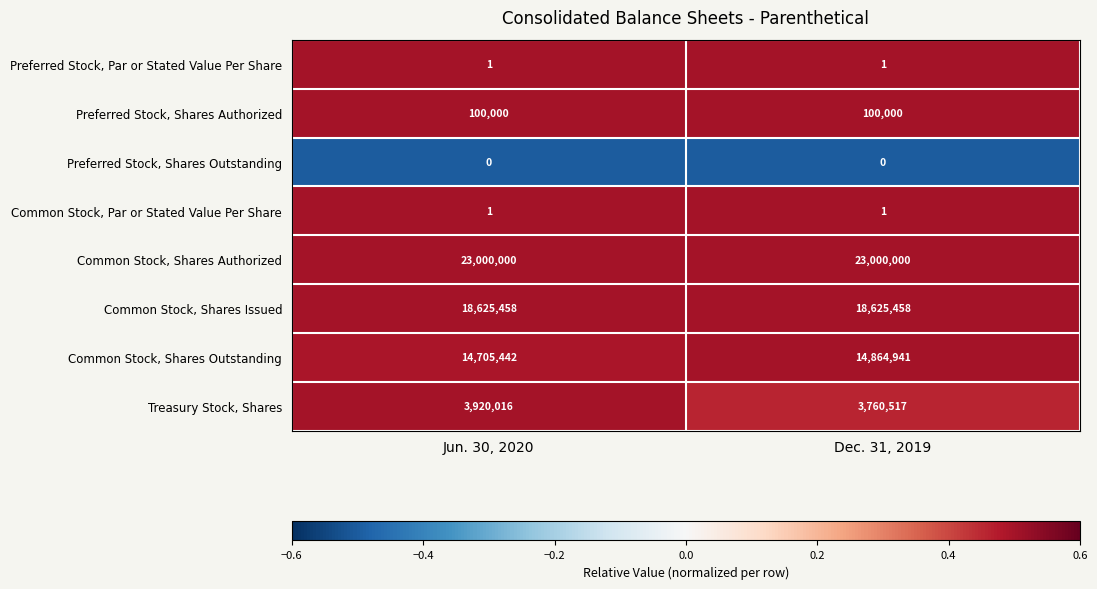

List the labels in order of Common Stock, Shares Outstanding value, largest first.

Dec. 31, 2019, Jun. 30, 2020